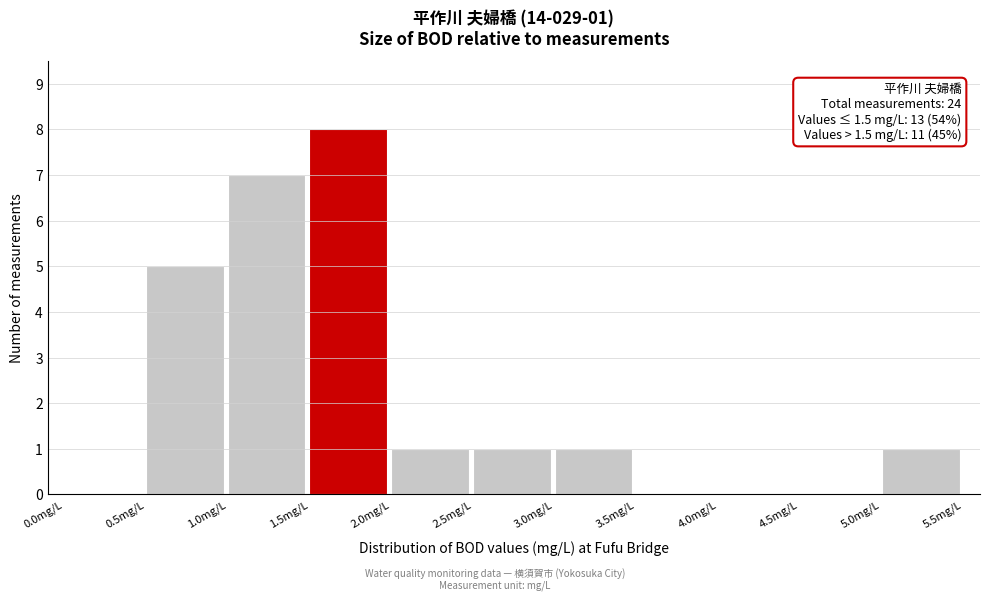

Over which range of the x-axis is the bar tallest?

1.5 to 2.0